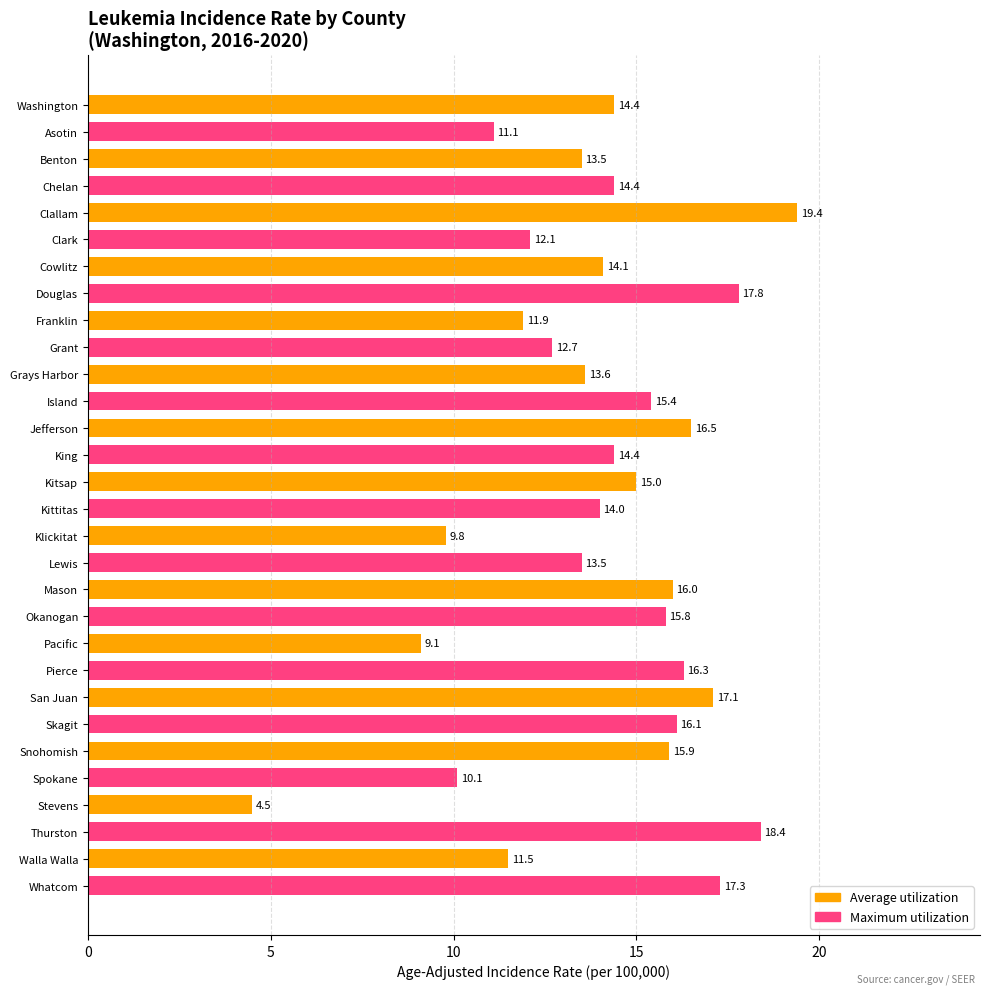

What is the change in value from Clark to Okanogan?

+3.7